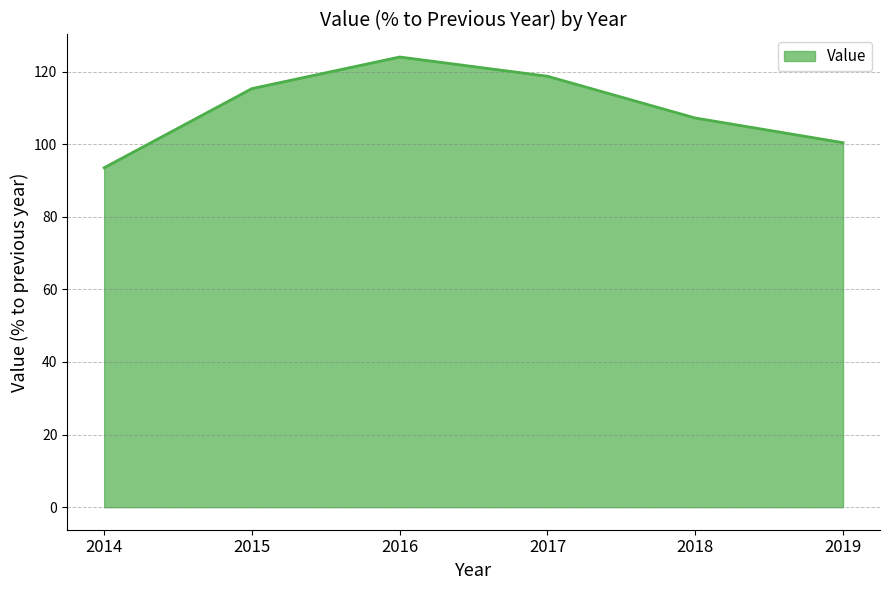

True or false: there are more than 2 points higher than both neighbors.

False